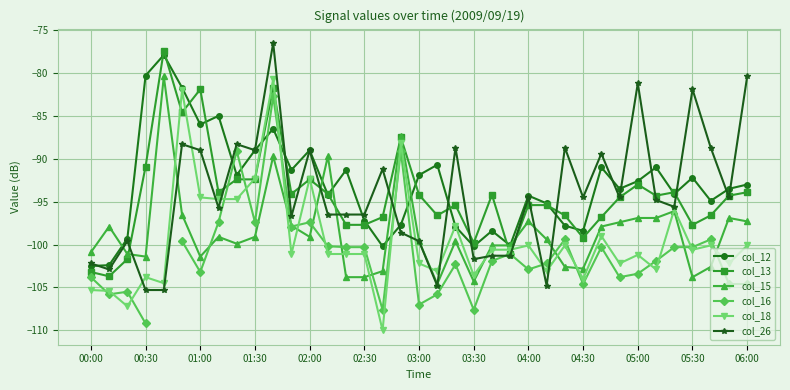

Is the value of col_15 at 05:30 greater than the value of col_12 at 02:00?

No